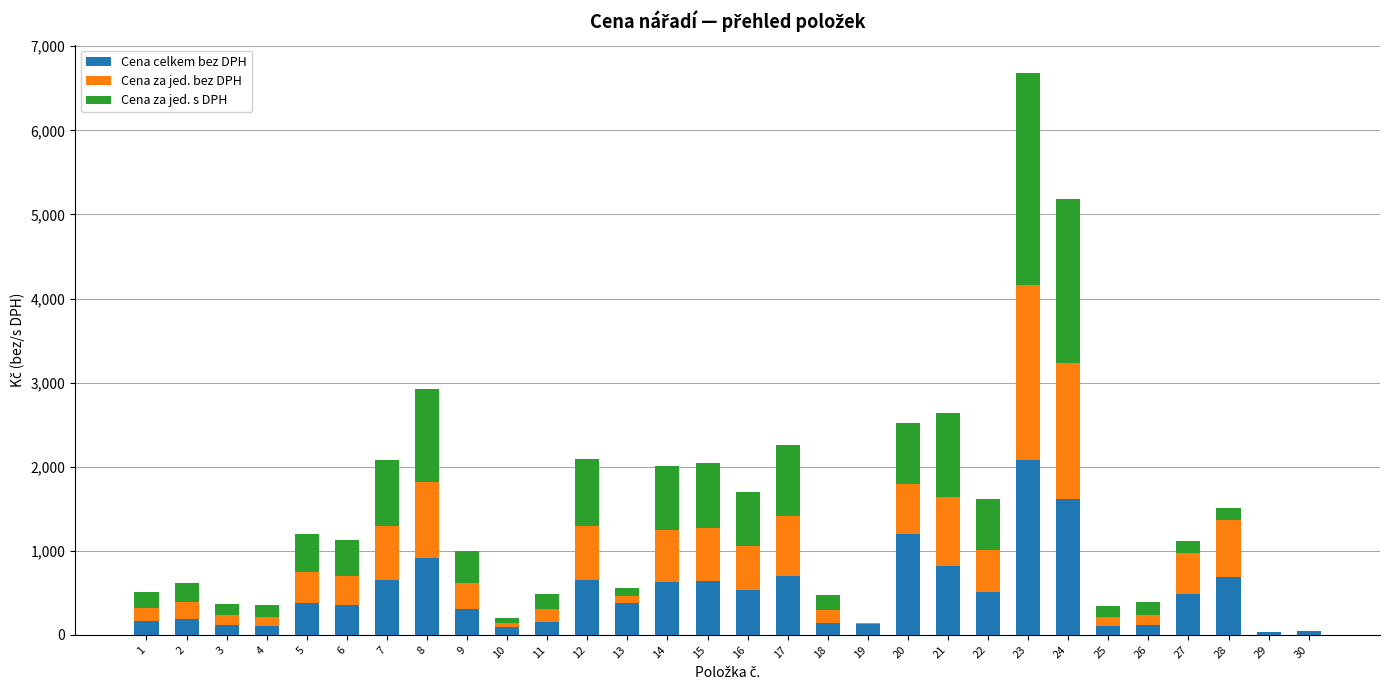

What is the total value across all series at 11?

487.4